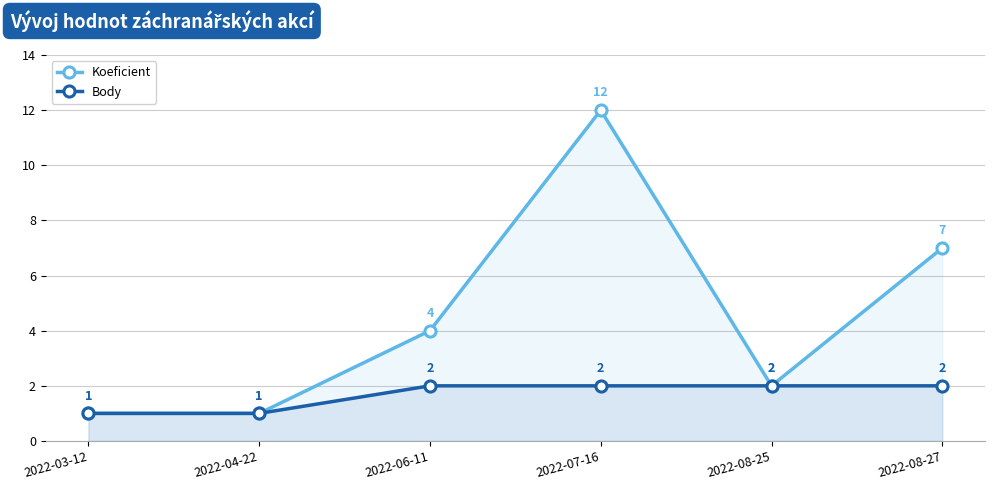

What is the label of the 1st point from the left?

2022-03-12